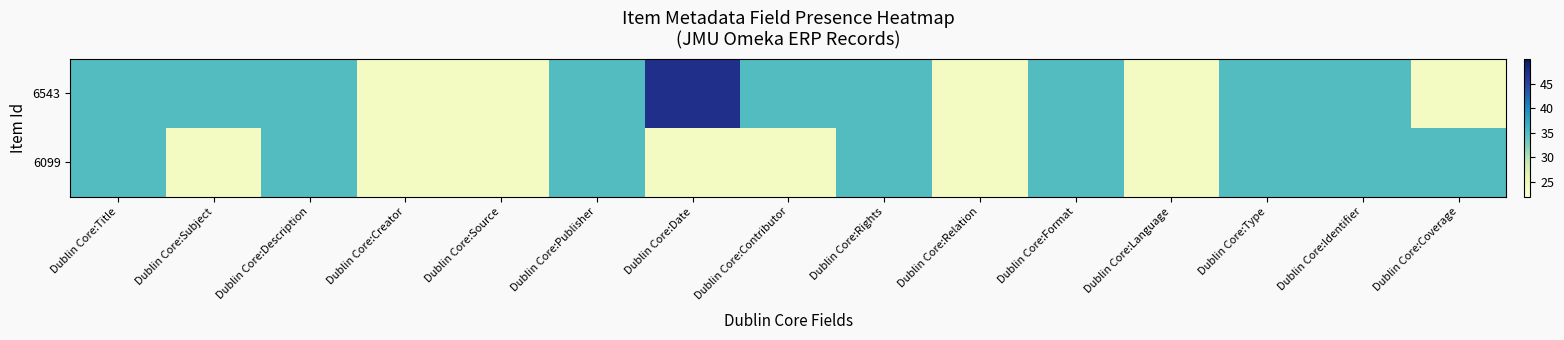

Reading right to left, list all the values displayed in this chart.

6543: Dublin Core:Coverage=24	Dublin Core:Identifier=35	Dublin Core:Type=35	Dublin Core:Language=24	Dublin Core:Format=35	Dublin Core:Relation=24	Dublin Core:Rights=35	Dublin Core:Contributor=35	Dublin Core:Date=47	Dublin Core:Publisher=35	Dublin Core:Source=24	Dublin Core:Creator=24	Dublin Core:Description=35	Dublin Core:Subject=35	Dublin Core:Title=35
6099: Dublin Core:Coverage=35	Dublin Core:Identifier=35	Dublin Core:Type=35	Dublin Core:Language=24	Dublin Core:Format=35	Dublin Core:Relation=24	Dublin Core:Rights=35	Dublin Core:Contributor=24	Dublin Core:Date=24	Dublin Core:Publisher=35	Dublin Core:Source=24	Dublin Core:Creator=24	Dublin Core:Description=35	Dublin Core:Subject=24	Dublin Core:Title=35